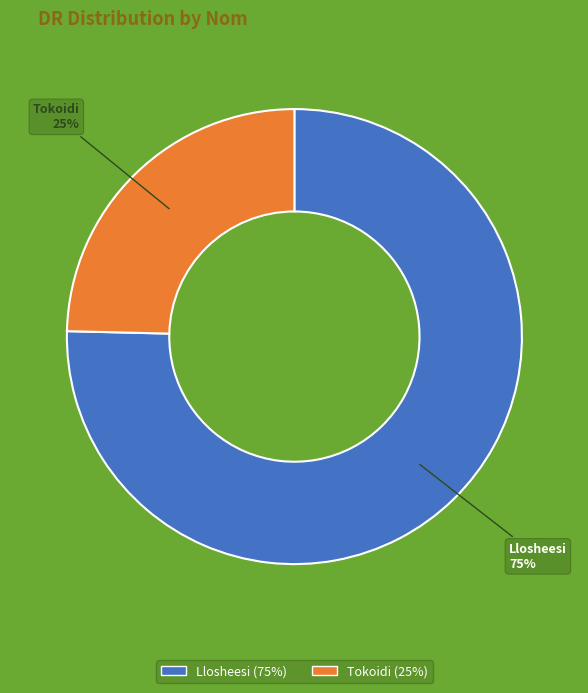

What is the majority slice?

Llosheesi